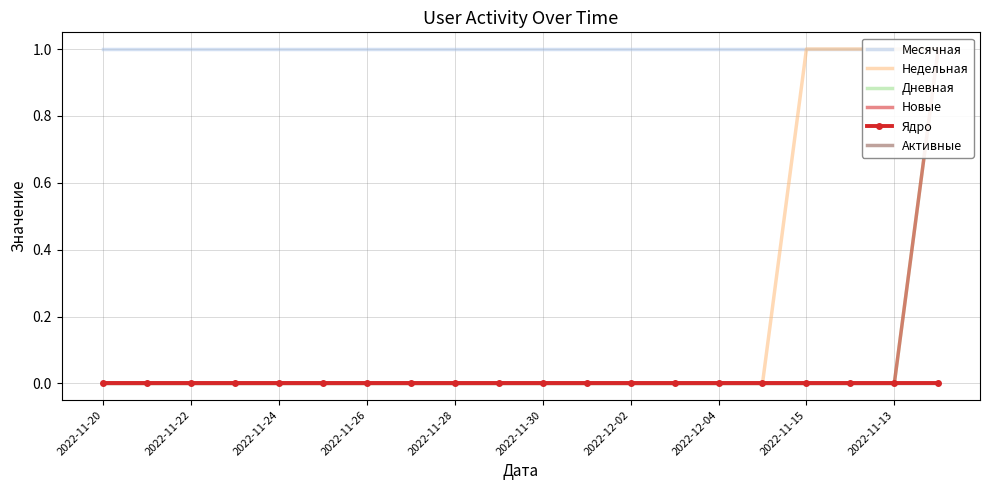

Is the value of Дневная at 2022-11-22 greater than the value of Активные at 2022-12-02?

No